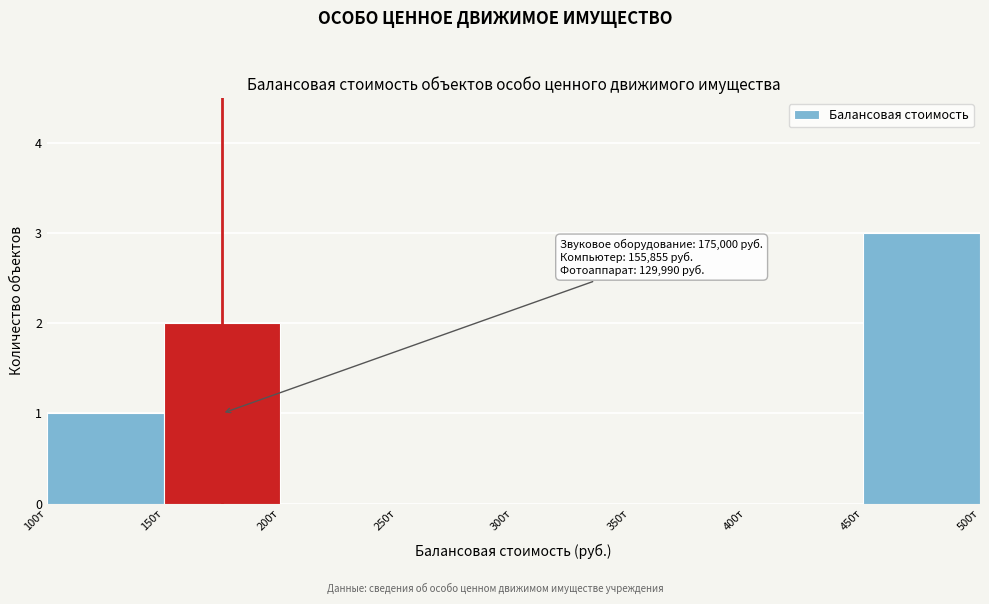

Reading right to left, transcribe all the data shown in this chart.

450т=3	400т=0	350т=0	300т=0	250т=0	200т=0	150т=2	100т=1